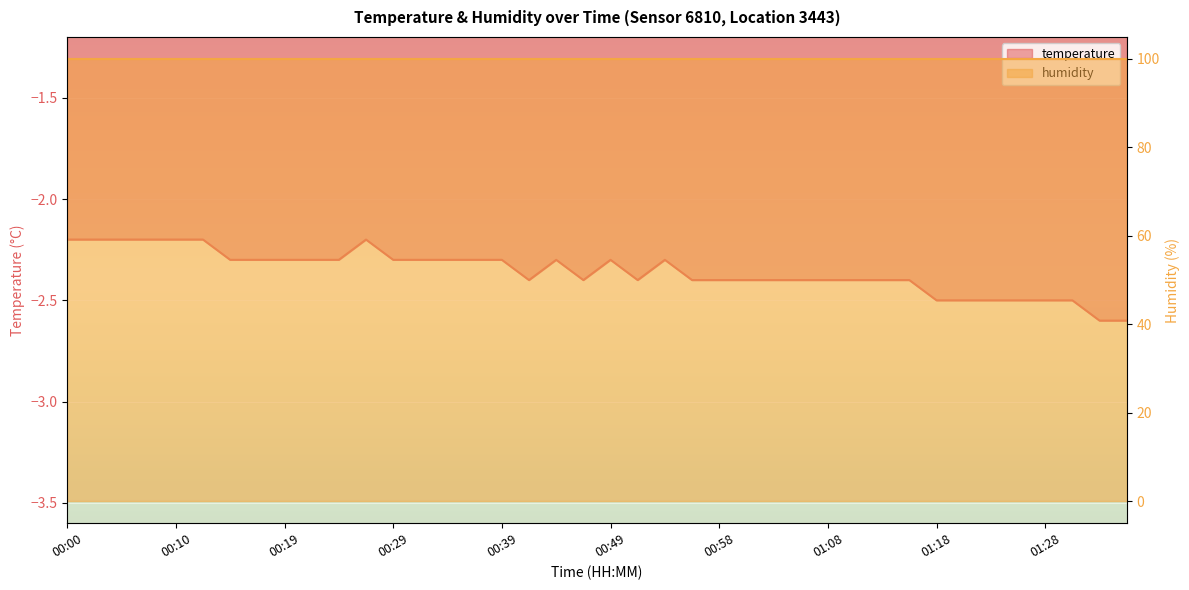

At which category does the chart reach its minimum across all series?

01:32